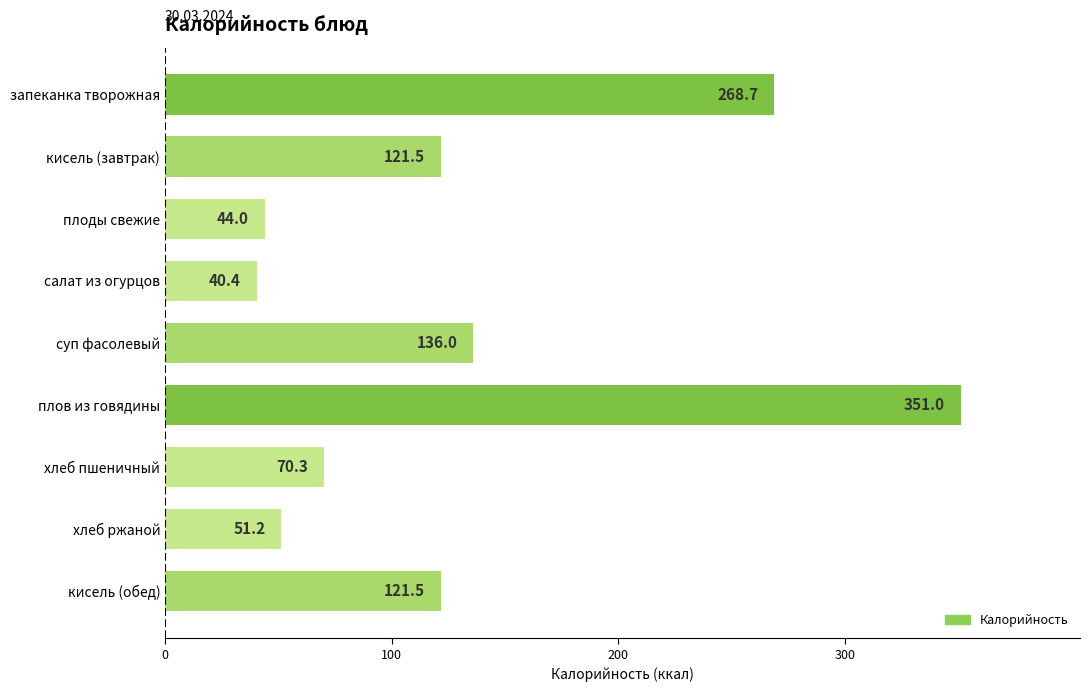

Between салат из огурцов and кисель (обед), which is larger?

кисель (обед)